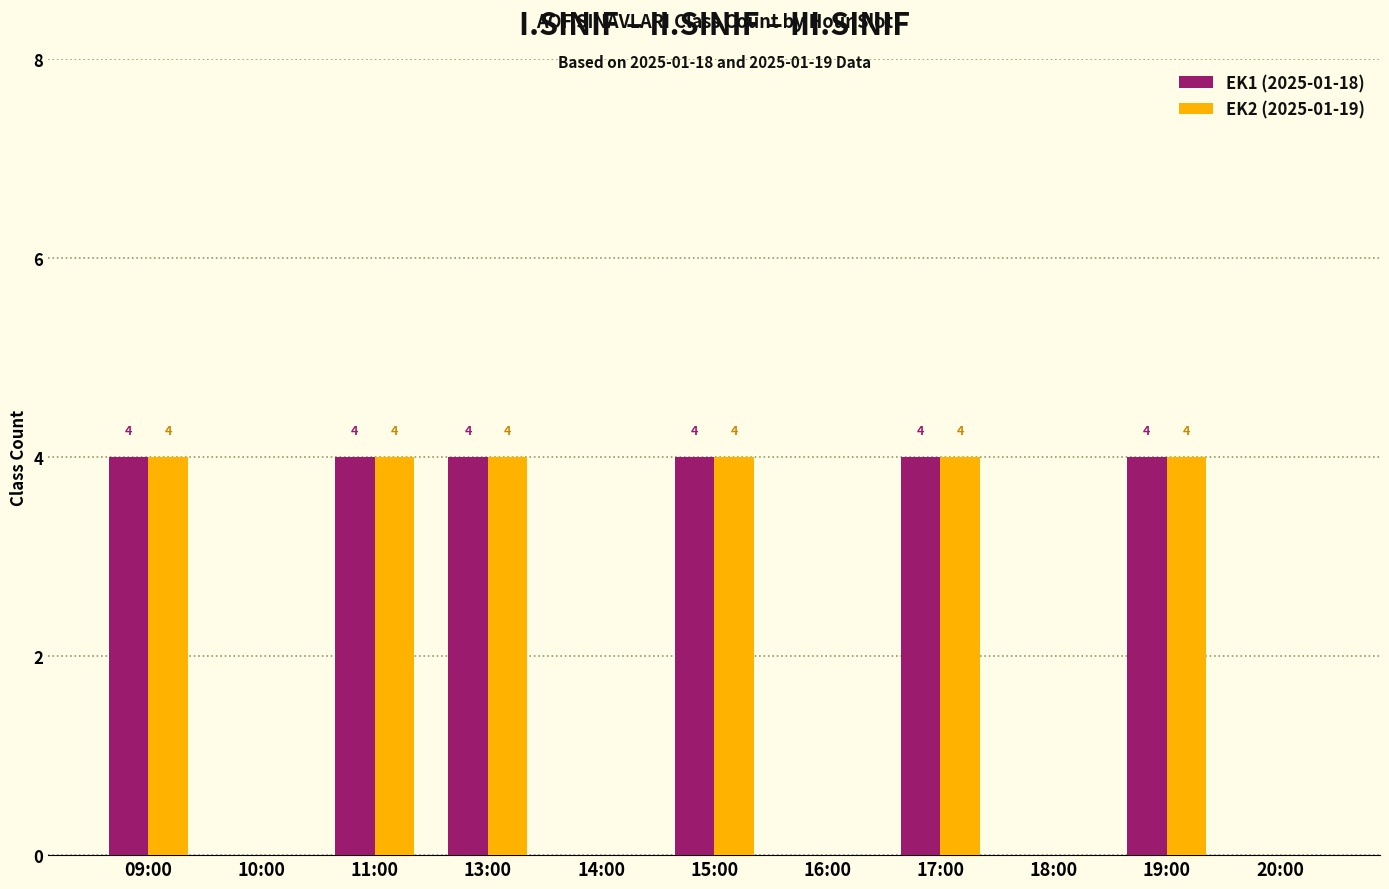

What is the sum of the EK2 (2025-01-19) values at 15:00 and 16:00?

4